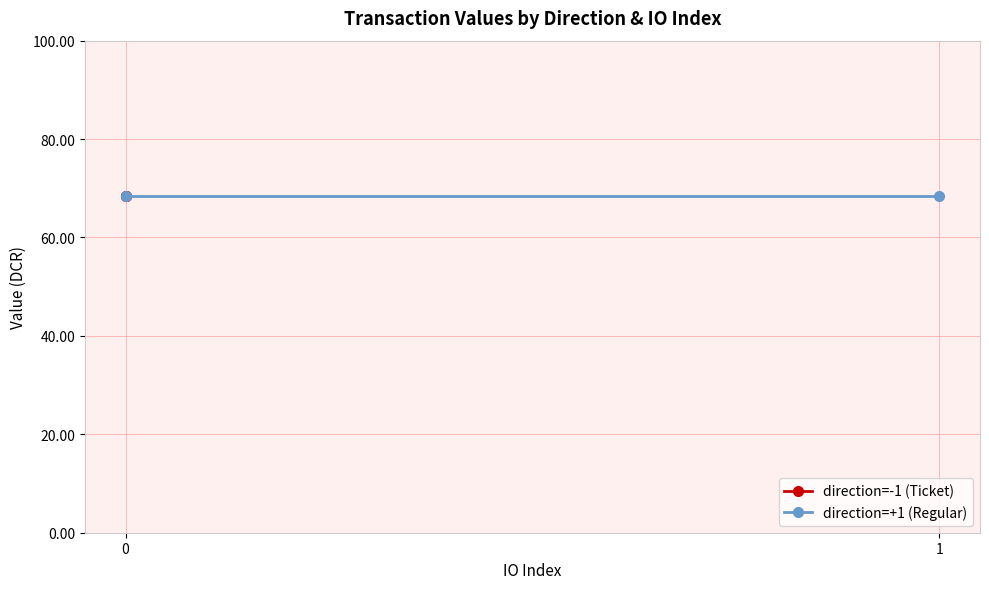

How many series are shown in this chart?

2